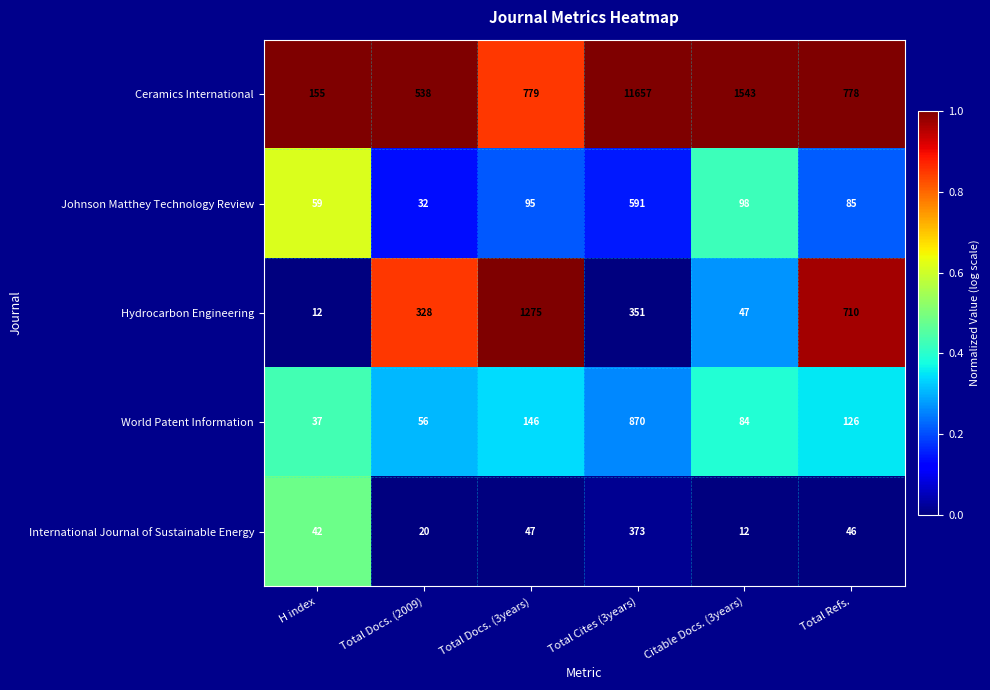

What is the total value across all series at Citable Docs. (3years)?

1784